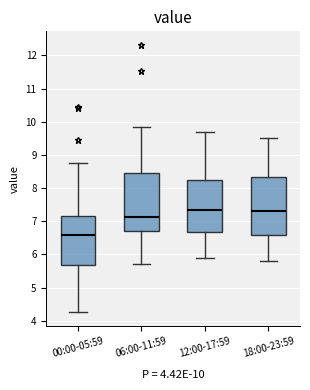

Reading left to right, transcribe this box plot: for each box, give where its median line is, the range the box spans, and where its two whiskers end, as read against the y-axis. The values are not printed on the chart, so give them approximately, as read against the axis.

00:00-05:59: median 6.6, box 5.7 to 7.2, whiskers 4.3 to 8.8
06:00-11:59: median 7.1, box 6.7 to 8.4, whiskers 5.7 to 9.9
12:00-17:59: median 7.4, box 6.7 to 8.3, whiskers 5.9 to 9.7
18:00-23:59: median 7.3, box 6.6 to 8.3, whiskers 5.8 to 9.5